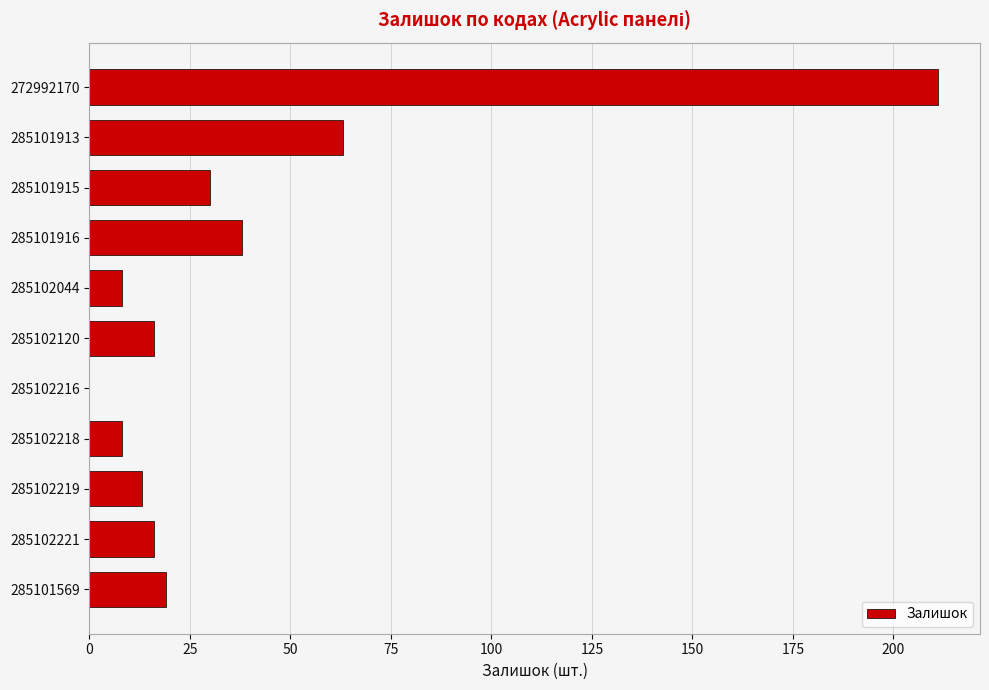

Reading bottom to top, what are all the values shown in this chart?

285101569=19	285102221=16	285102219=13	285102218=8	285102216=0	285102120=16	285102044=8	285101916=38	285101915=30	285101913=63	272992170=211